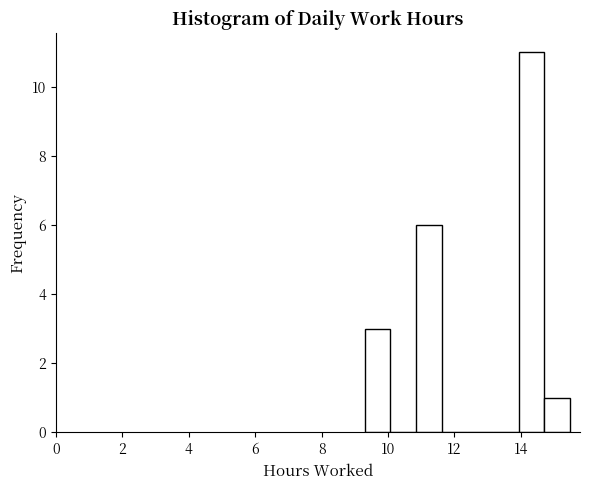

Around what value on the x-axis is the tallest bar? Give the approximate position of its centre, as read against the axis.

14.4